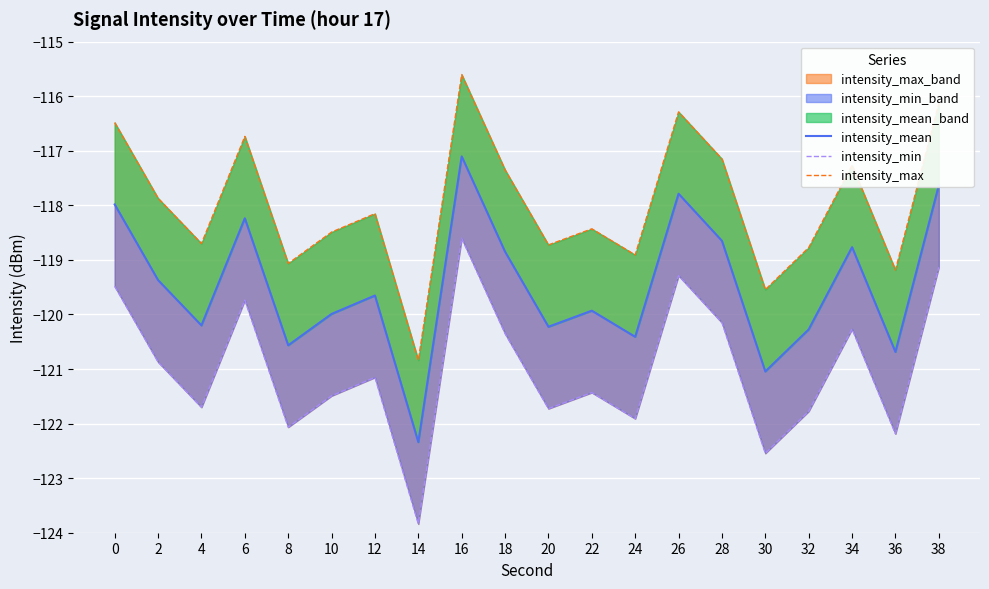

Which series has the largest total across all categories?

intensity_max